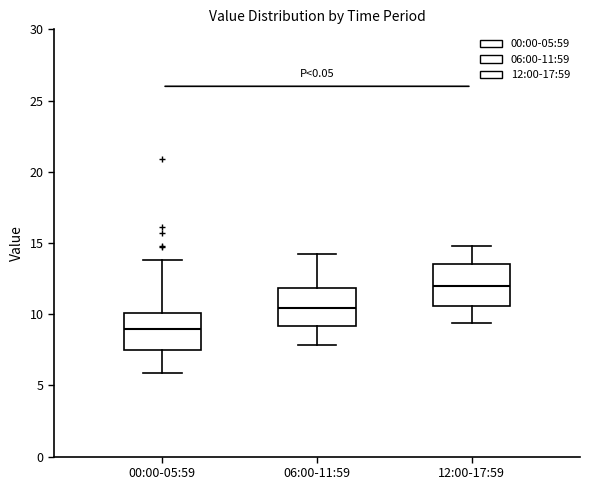

Reading left to right, transcribe this box plot: for each box, give where its median line is, the range the box spans, and where its two whiskers end, as read against the y-axis. The values are not printed on the chart, so give them approximately, as read against the axis.

00:00-05:59: median 9.0, box 7.5 to 10.0, whiskers 6.0 to 14.0
06:00-11:59: median 10.5, box 9.0 to 12.0, whiskers 8.0 to 14.0
12:00-17:59: median 12.0, box 10.5 to 13.5, whiskers 9.5 to 15.0